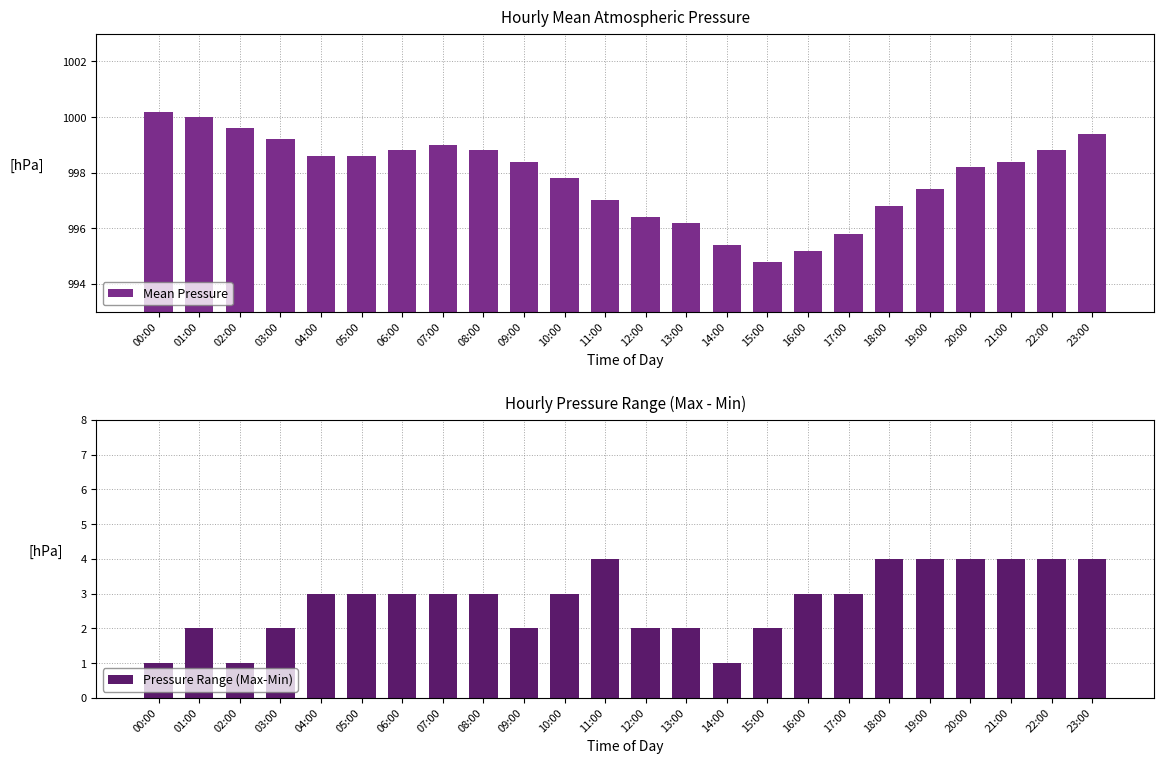

Reading right to left, list all the values displayed in this chart.

Mean Pressure: 999.4	998.8	998.4	998.2	997.4	996.8	995.8	995.2	994.8	995.4	996.2	996.4	997.0	997.8	998.4	998.8	999.0	998.8	998.6	998.6	999.2	999.6	1000.0	1000.2
Pressure Range (Max-Min): 4.0	4.0	4.0	4.0	4.0	4.0	3.0	3.0	2.0	1.0	2.0	2.0	4.0	3.0	2.0	3.0	3.0	3.0	3.0	3.0	2.0	1.0	2.0	1.0